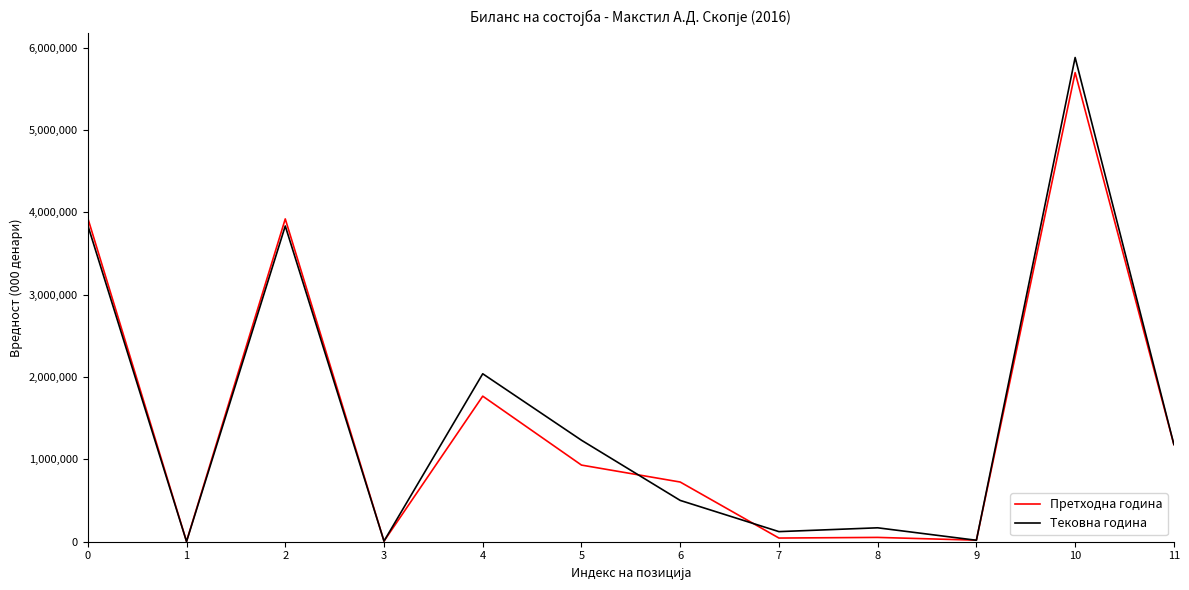

True or false: Претходна година and Тековна година cross at least once.

True